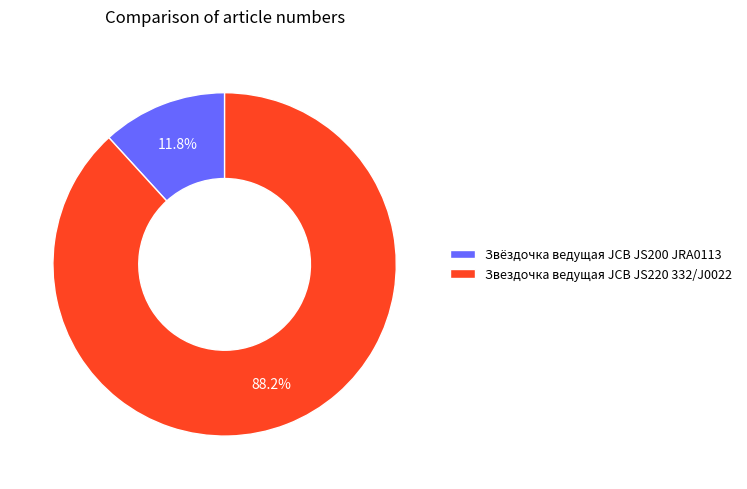

What percentage is the Звездочка ведущая JCB JS220 332/J0022 slice, to the nearest percent?

88%